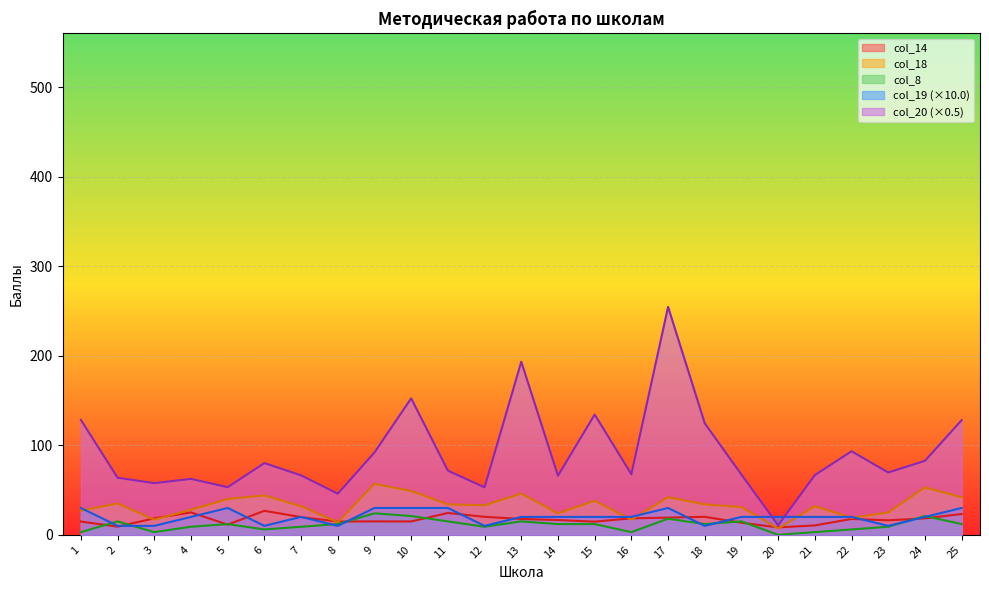

At which label is col_19 closest to 20?

4